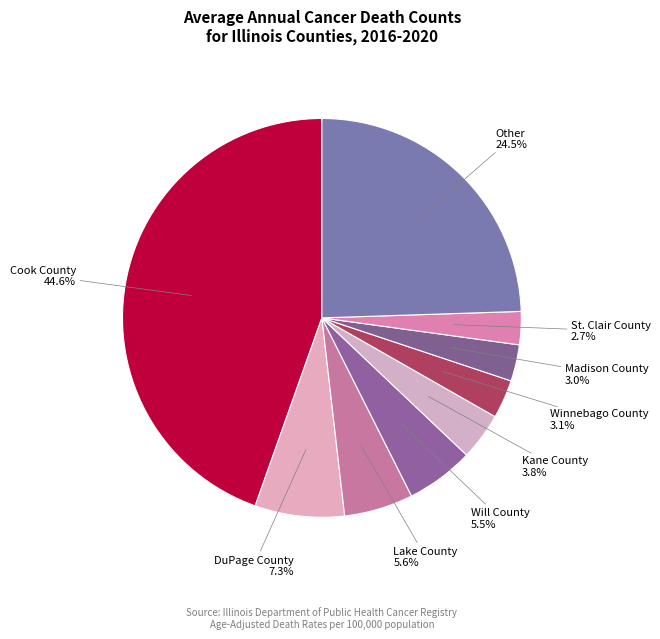

Between Madison County 3.0% and Will County 5.5%, which is larger?

Will County 5.5%